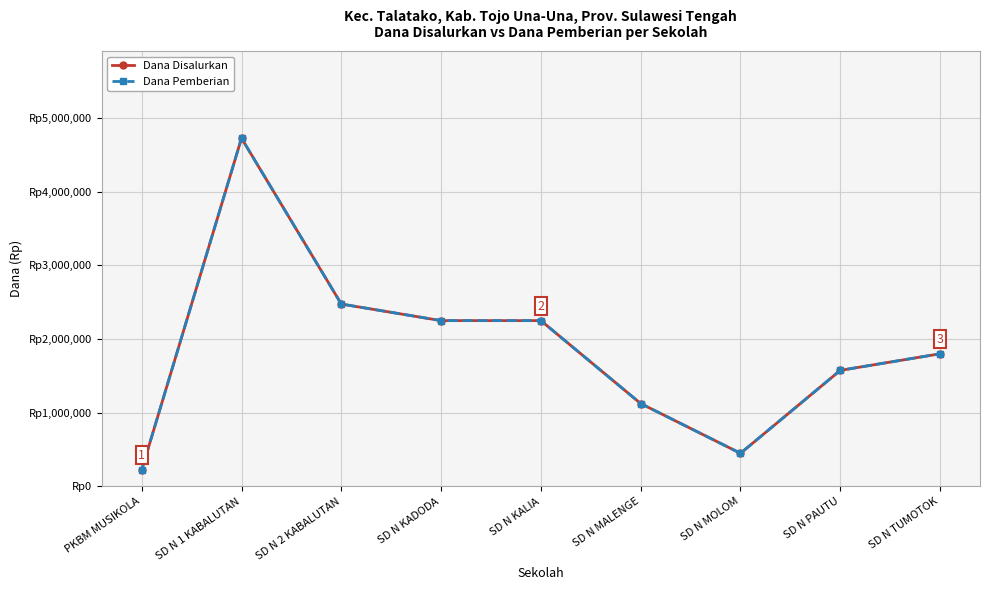

Is this an area chart (filled region under the line)?

No